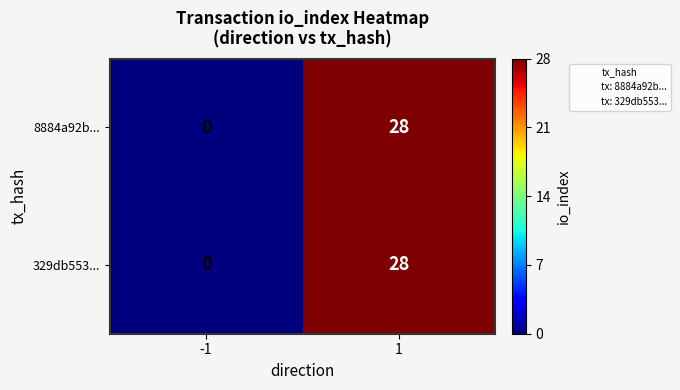

At which category does the chart reach its minimum across all series?

-1